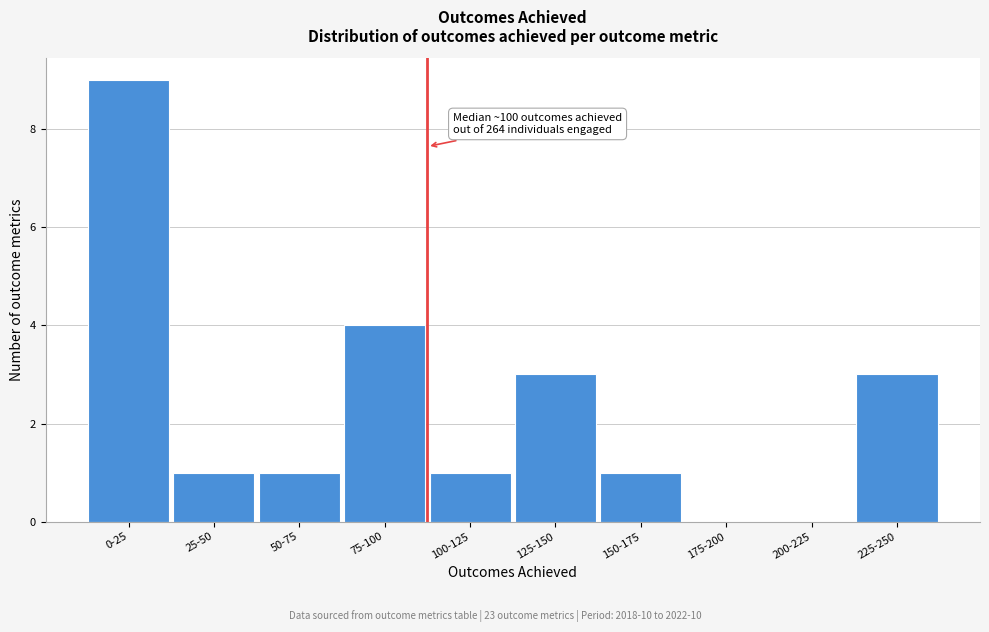

Reading left to right, list all the values displayed in this chart.

0-25=9	25-50=1	50-75=1	75-100=4	100-125=1	125-150=3	150-175=1	175-200=0	200-225=0	225-250=3